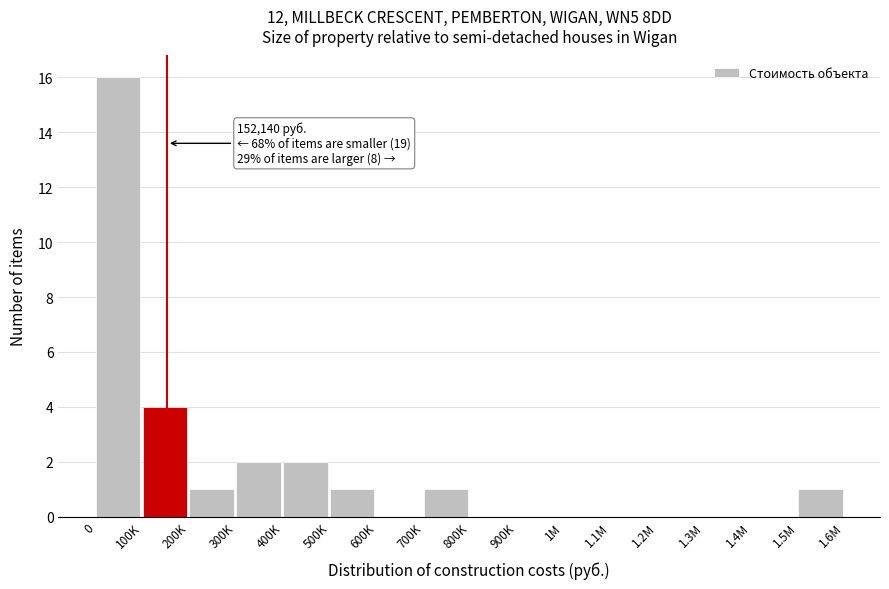

Reading left to right, list all the values displayed in this chart.

0=16	100K=4	200K=1	300K=2	400K=2	500K=1	600K=0	700K=1	800K=0	900K=0	1M=0	1.1M=0	1.2M=0	1.3M=0	1.4M=0	1.5M=1